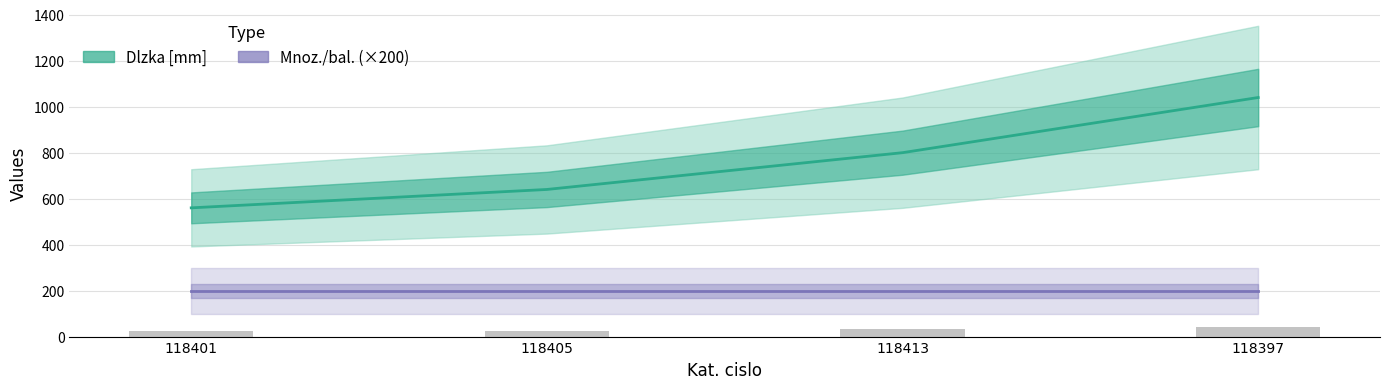

Reading left to right, what are all the values shown in this chart?

Dlzka [mm]: 560	640	800	1040
Mnoz./bal. (×200): 200	200	200	200